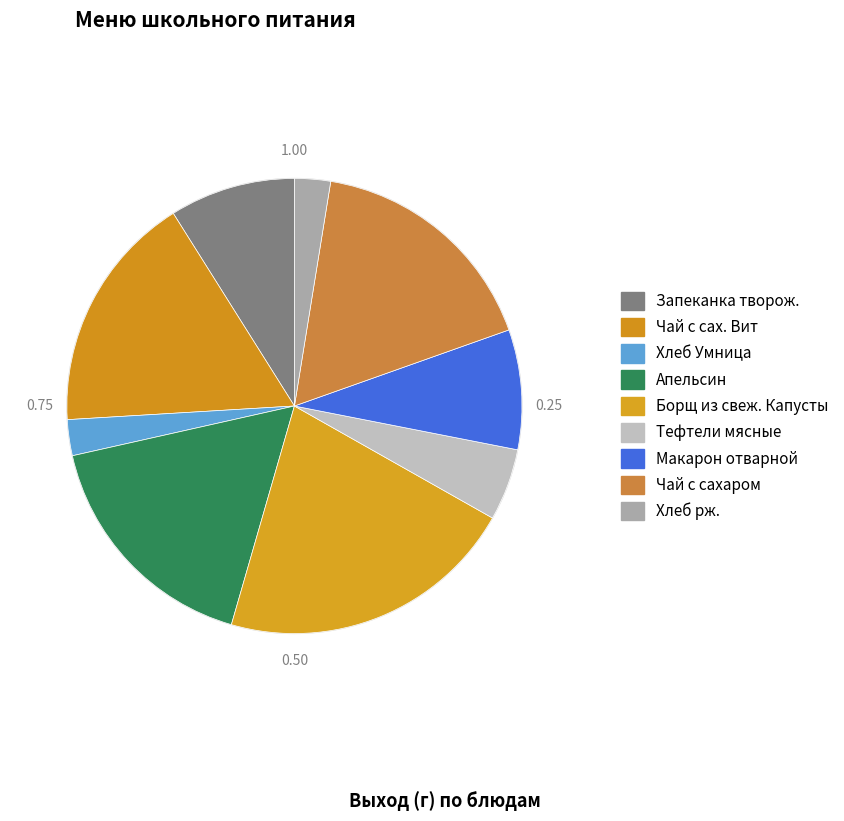

What is the ratio of the value at Хлеб рж. to the value at Запеканка творож.?

0.3